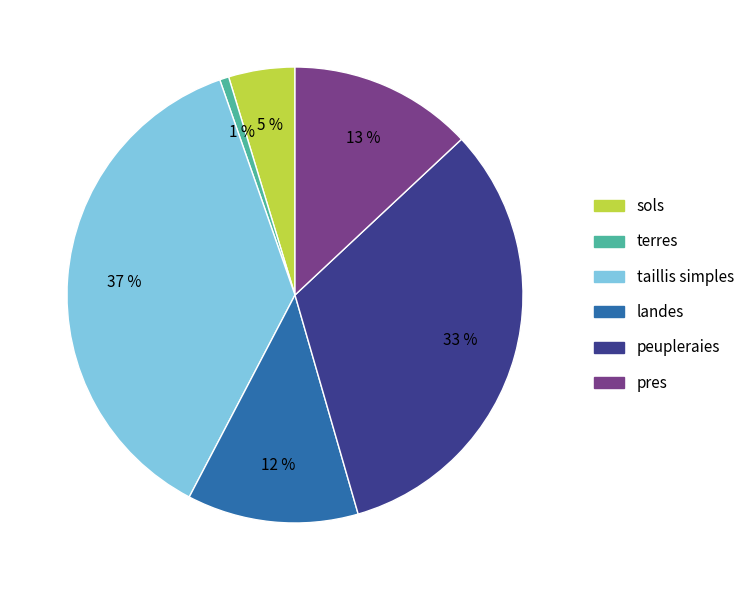

Is the sum of landes and pres greater than half?

No